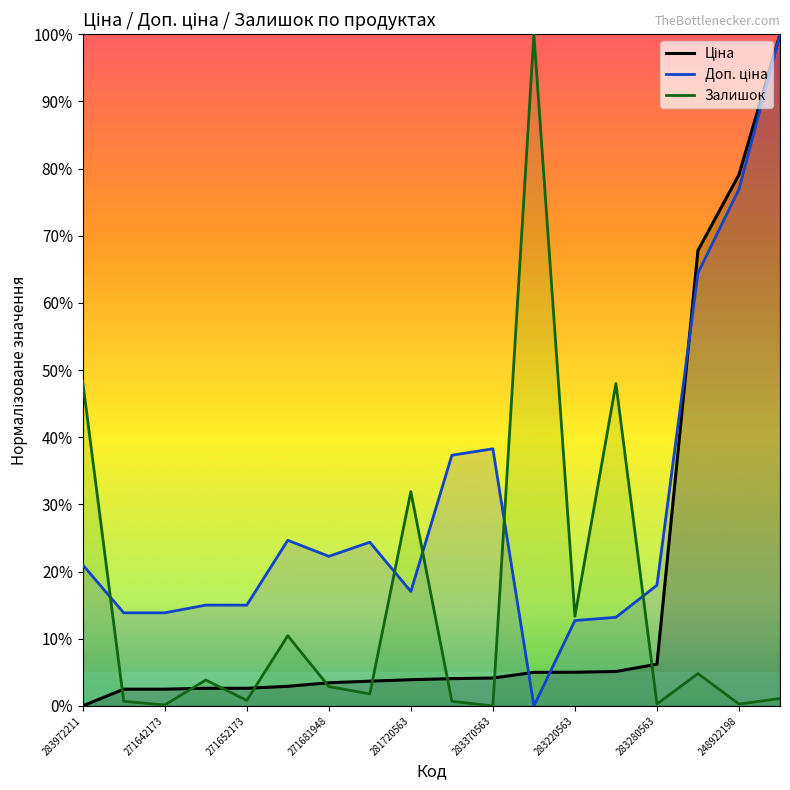

What is the total value across all series at 271681948?

28.6